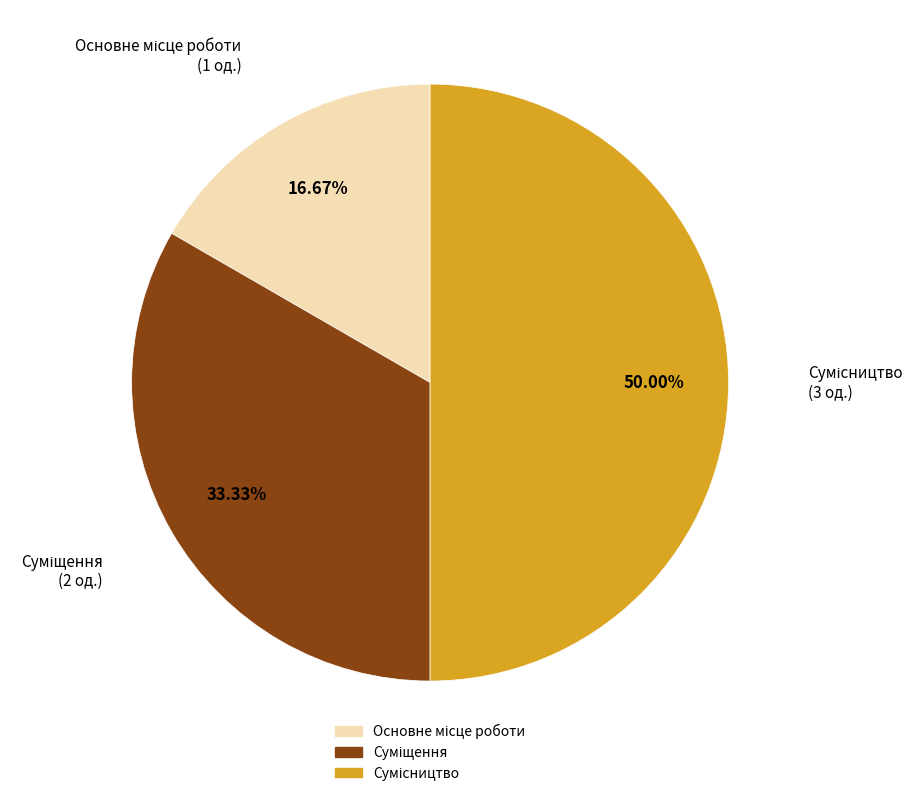

True or false: Сумісництво accounts for 38% of the total.

False